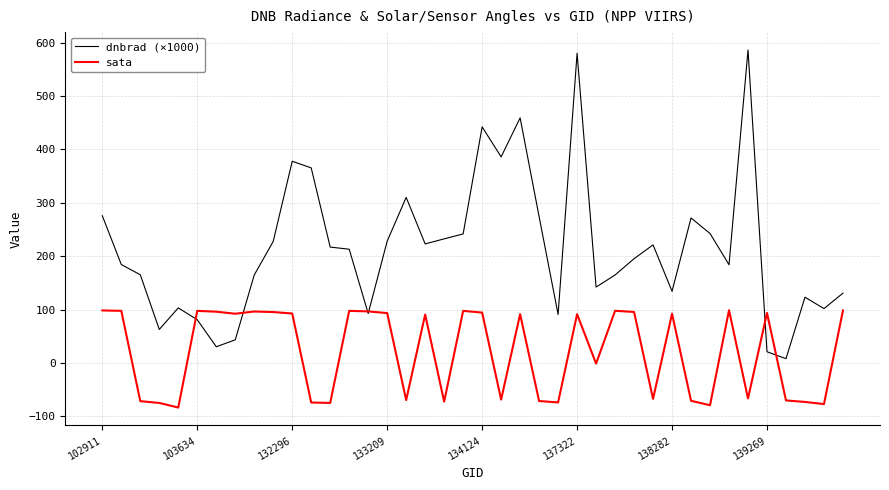

What is the highest value of the dnbrad (×1000) series?

586.3